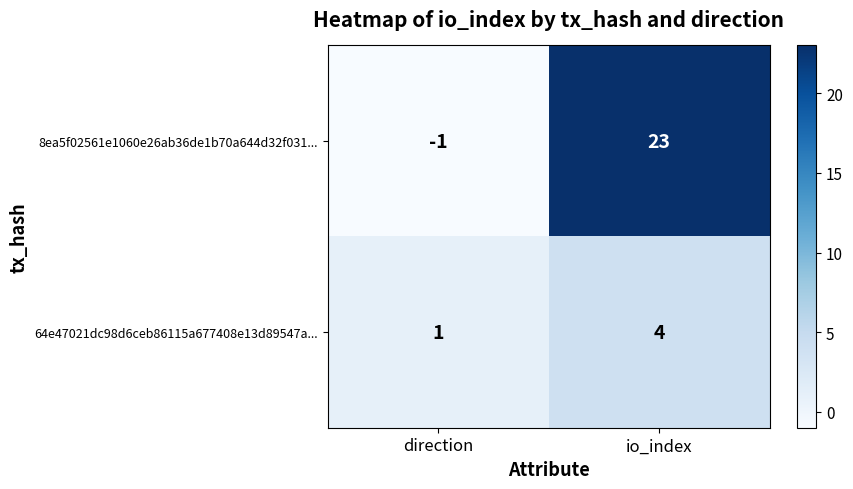

At which category does the chart reach its minimum across all series?

direction